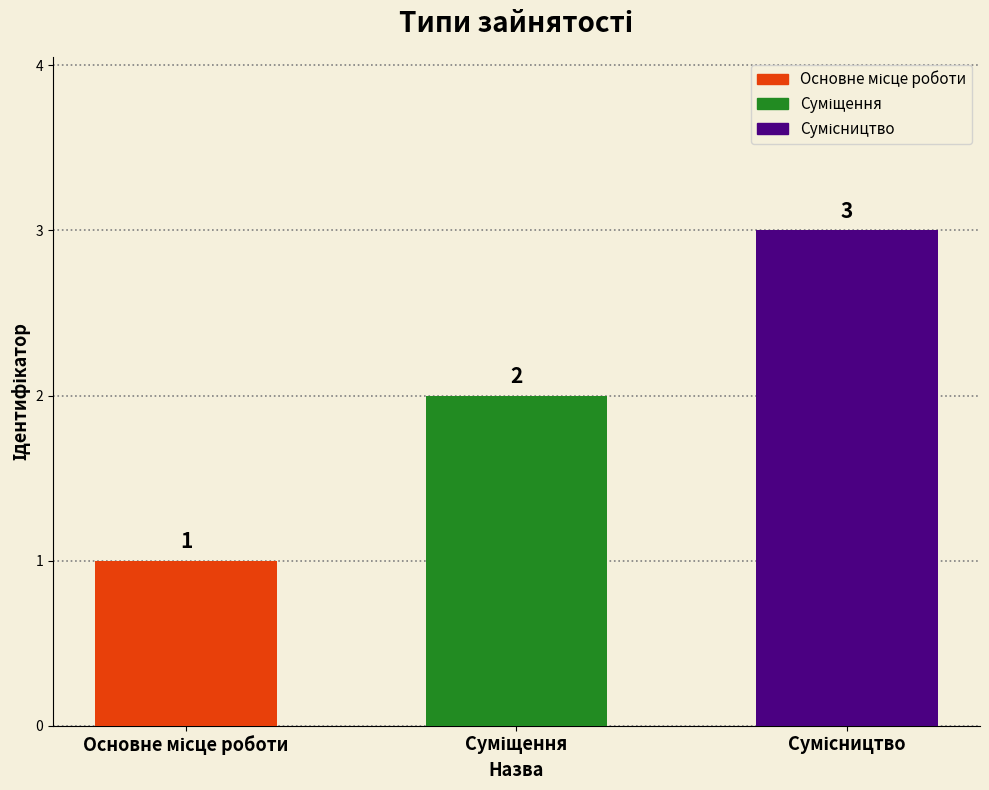

What is the greatest value displayed?

3